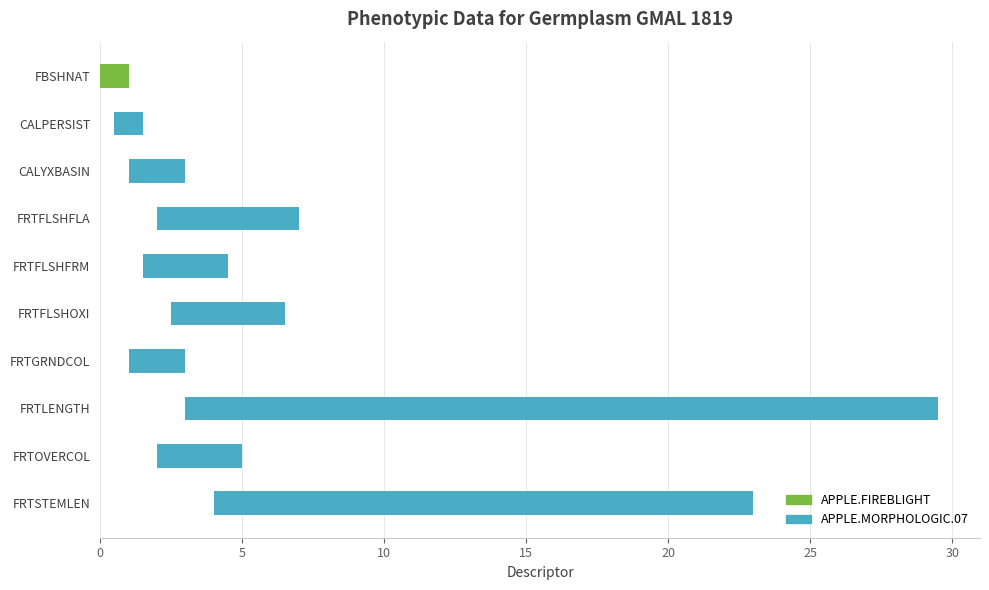

What are all the series names shown in the legend?

APPLE.FIREBLIGHT, APPLE.MORPHOLOGIC.07